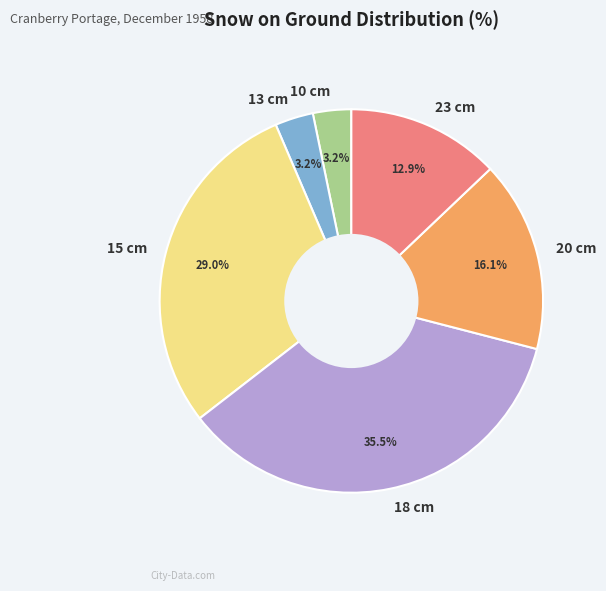

Which has a higher value, 18 cm or 15 cm?

18 cm